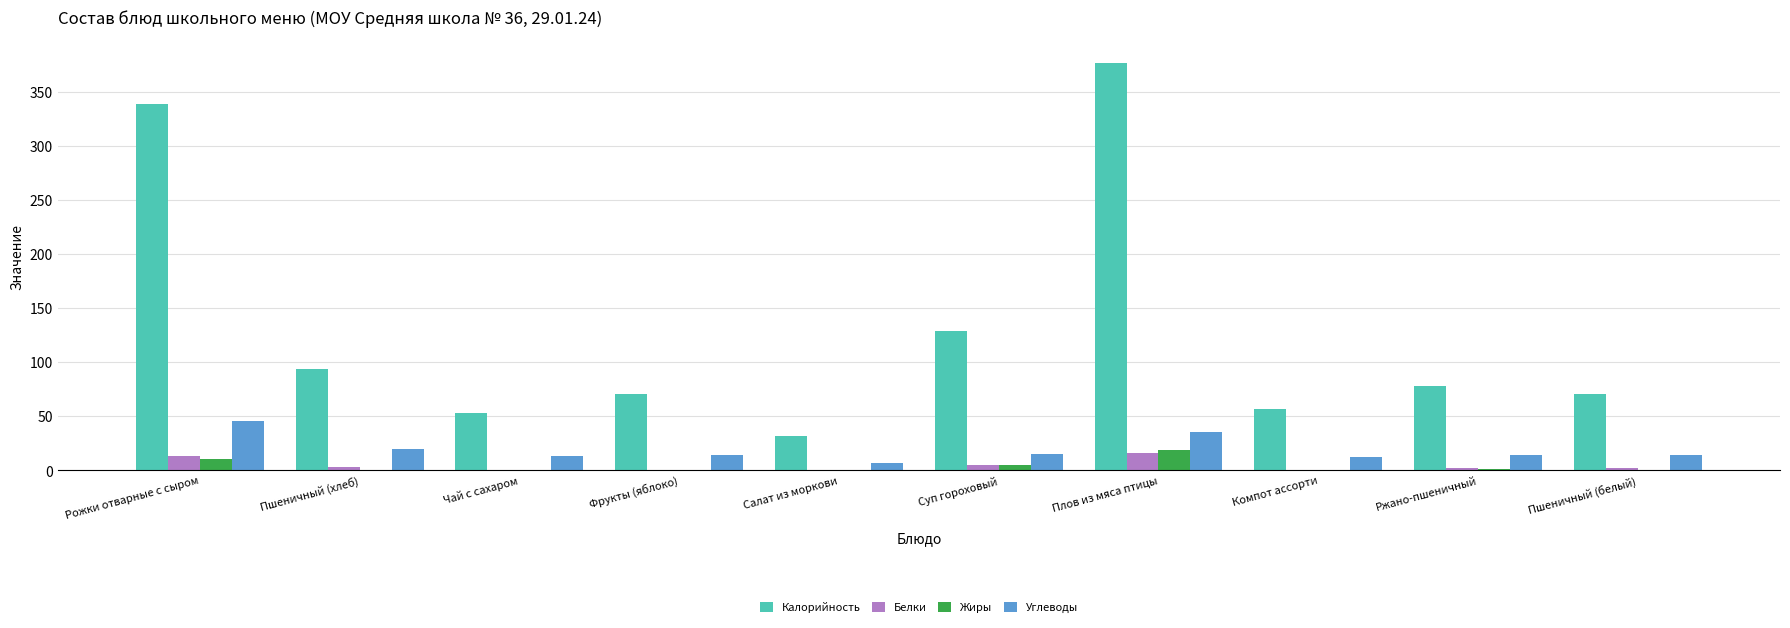

Which series has the widest spread of values?

Калорийность